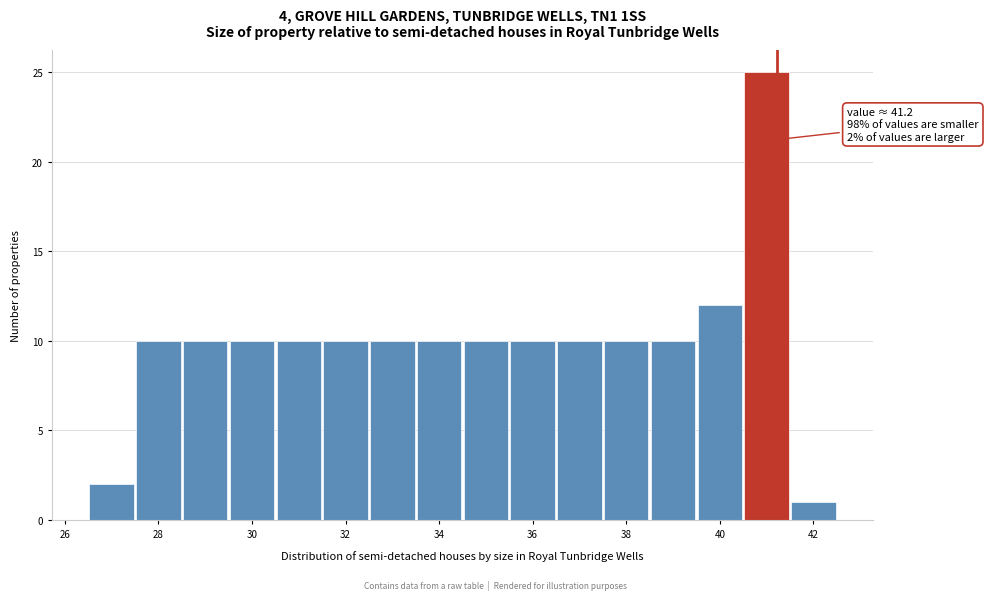

Over which range of the x-axis is the bar tallest?

40.5 to 41.5